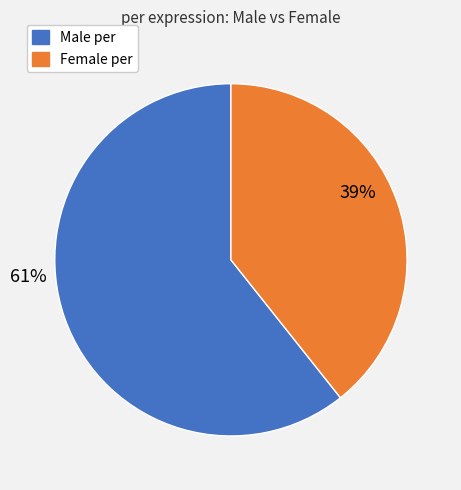

To the nearest percent, what is the average slice percentage?

50%